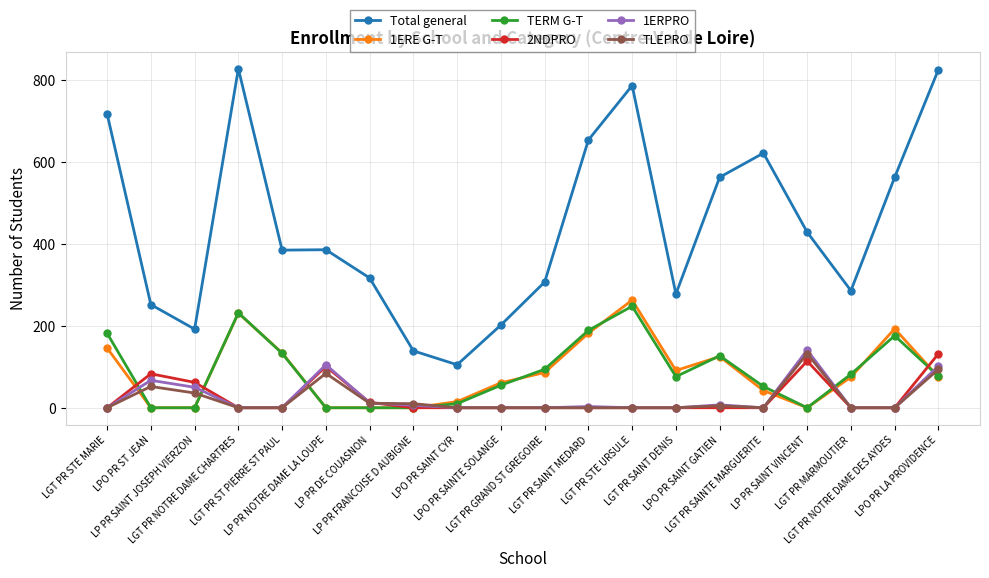

True or false: TLEPRO and TERM G-T intersect in this chart.

True